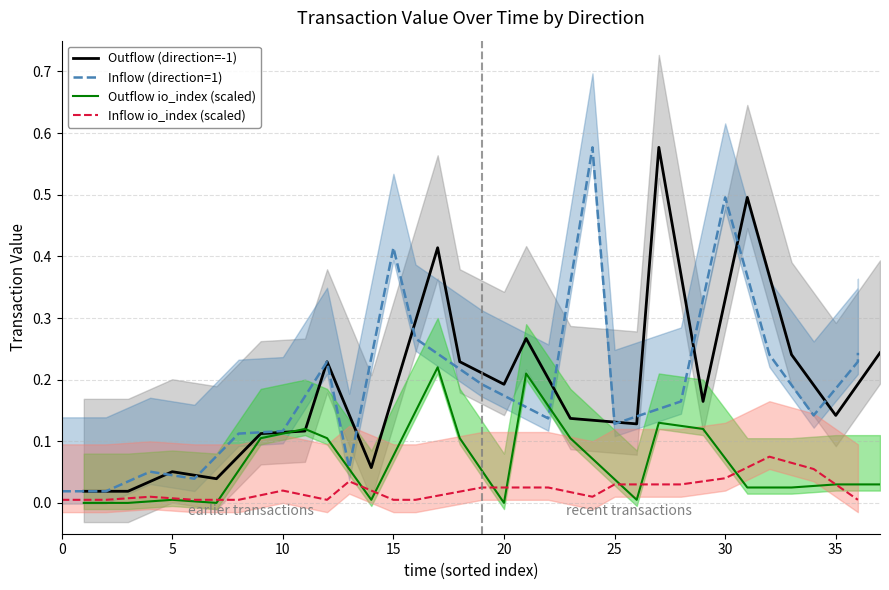

At 0, list the series in order from smallest to largest.

Outflow io_index (scaled), Inflow io_index (scaled), Outflow (direction=-1), Inflow (direction=1)